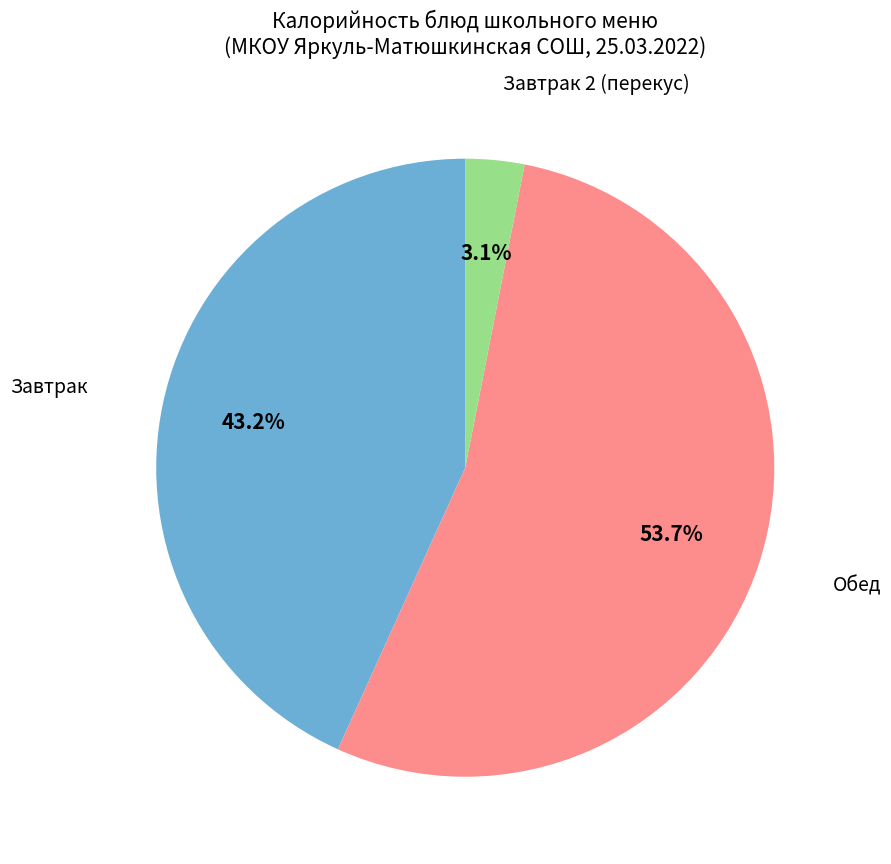

Count the number of slices in the pie.

3